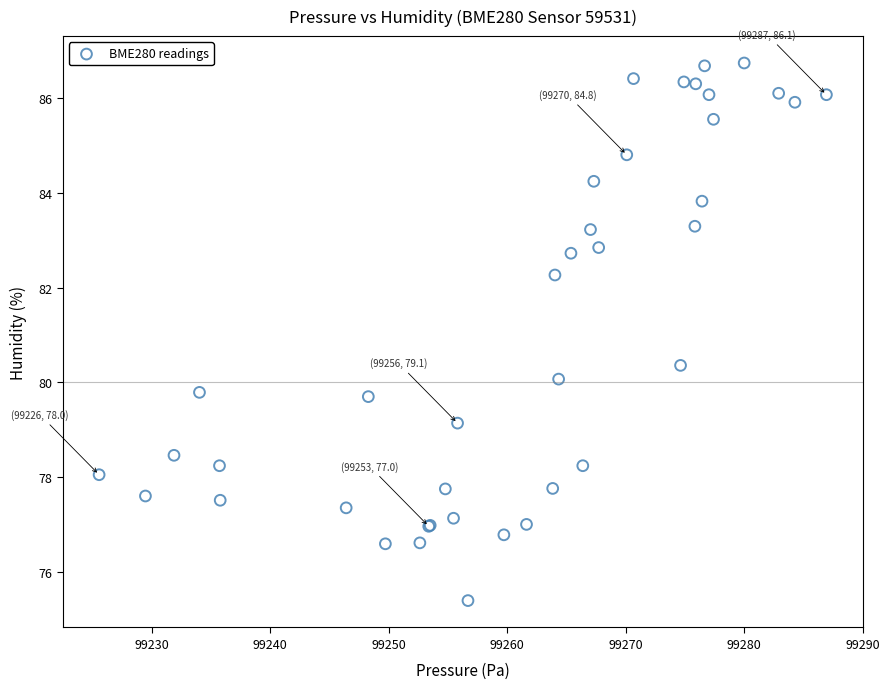

What Y value in the scatter plot is closest to 81?

80.4